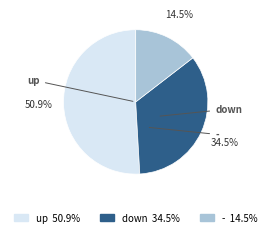

The up slice represents 51% of the pie. True or false?

True